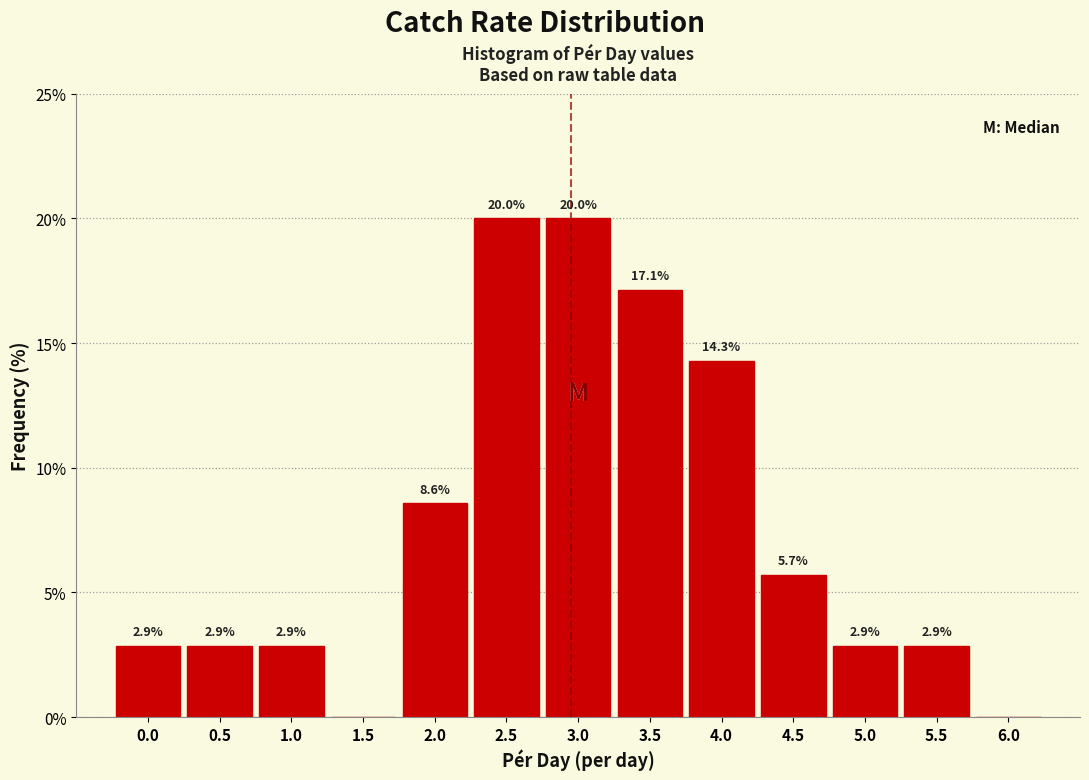

Reading left to right, extract all data points from this chart.

0.0=2.9	0.5=2.9	1.0=2.9	1.5=0.0	2.0=8.6	2.5=20.0	3.0=20.0	3.5=17.1	4.0=14.3	4.5=5.7	5.0=2.9	5.5=2.9	6.0=0.0